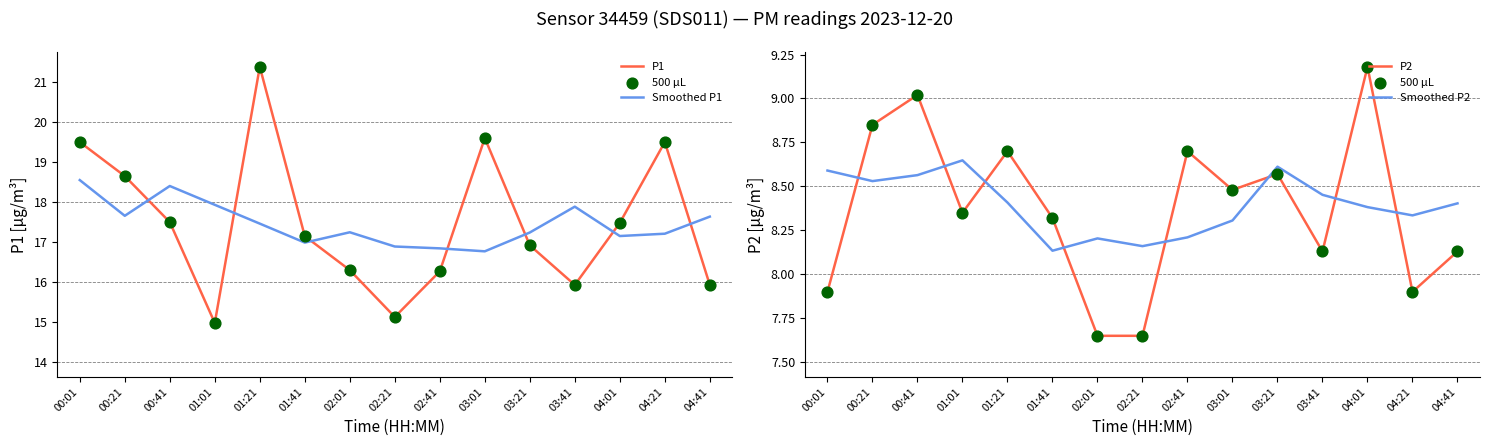

At which category is the sum across all series the highest?

01:21